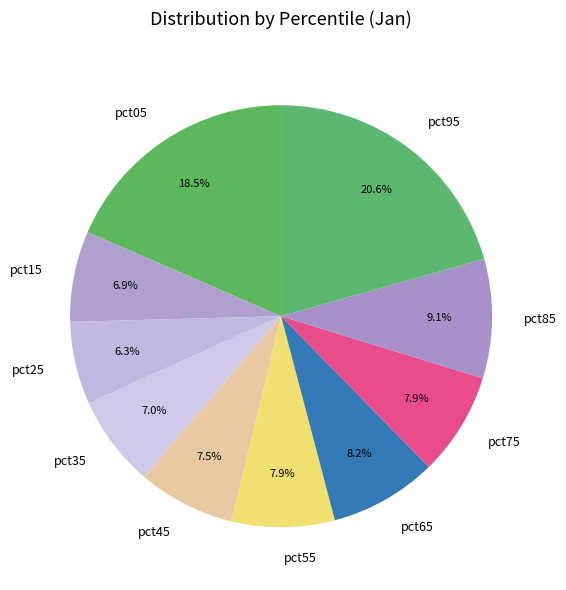

Combined, what portion of the pie is pct45 and pct75?

15.4%